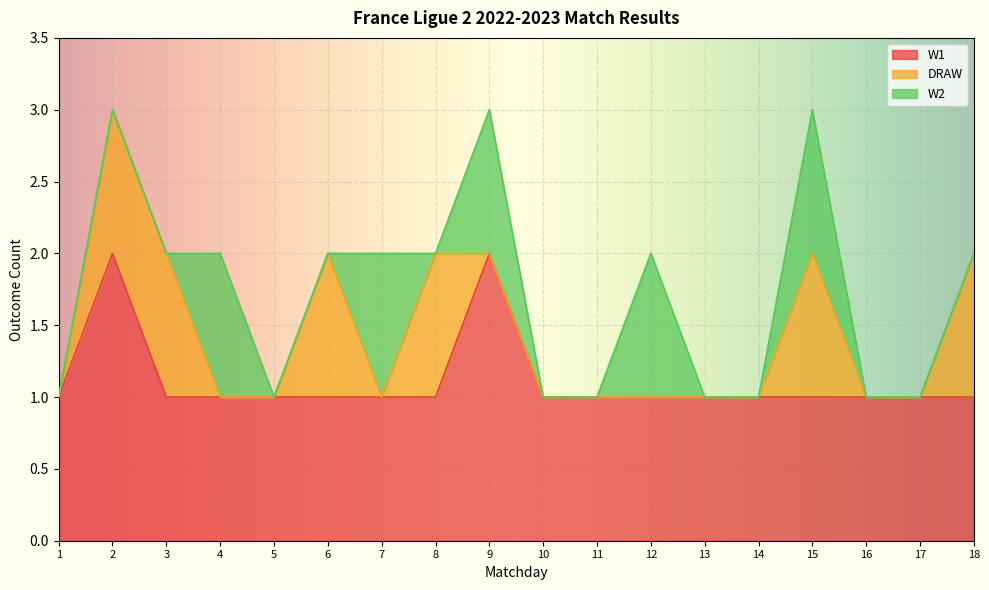

At which label is W1 closest to 1?

1